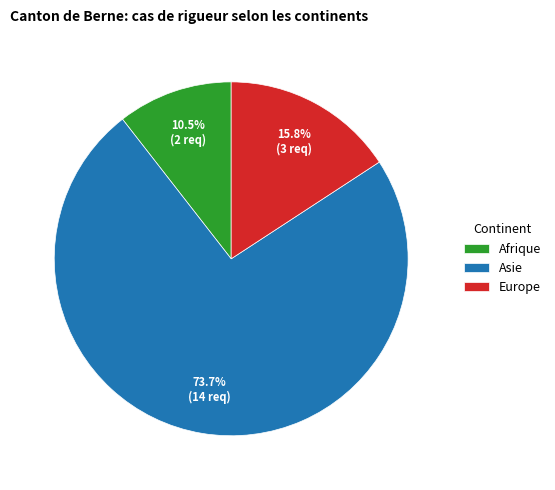

True or false: Asie accounts for 66% of the total.

False